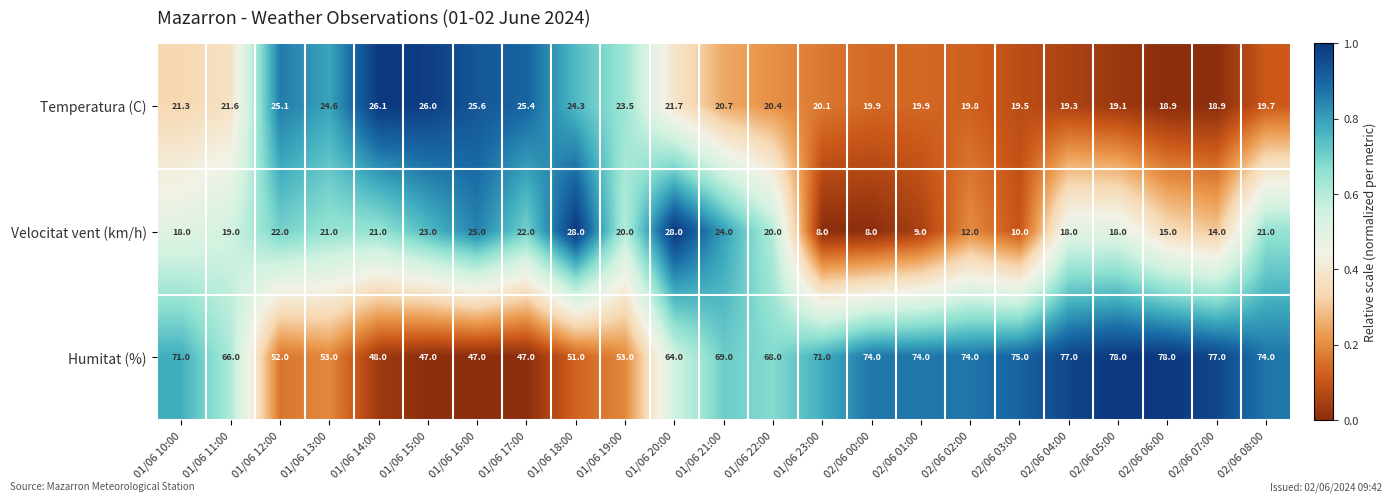

At which category is the sum across all series the highest?

02/06 05:00